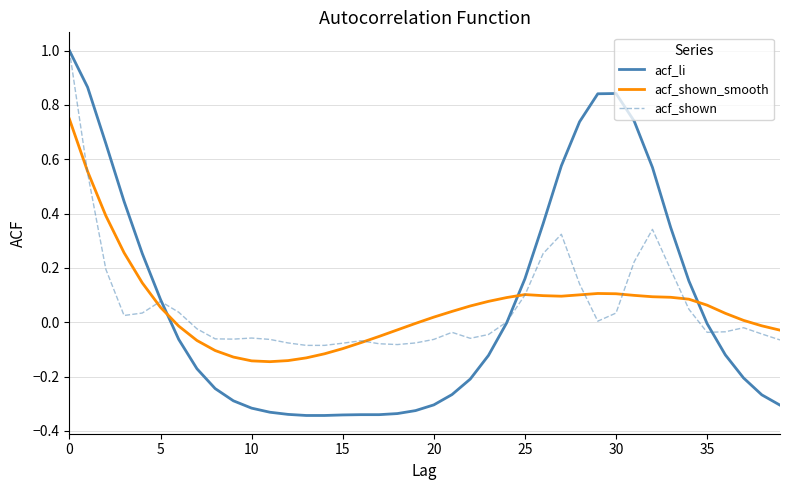

What is the greatest value displayed?

1.0